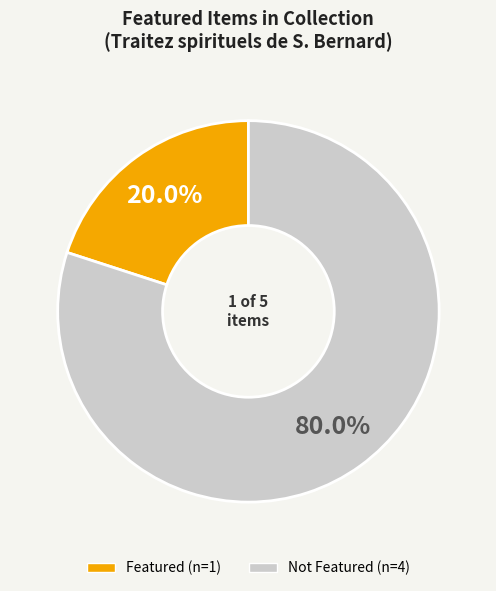

Is there a majority slice in this chart?

Yes